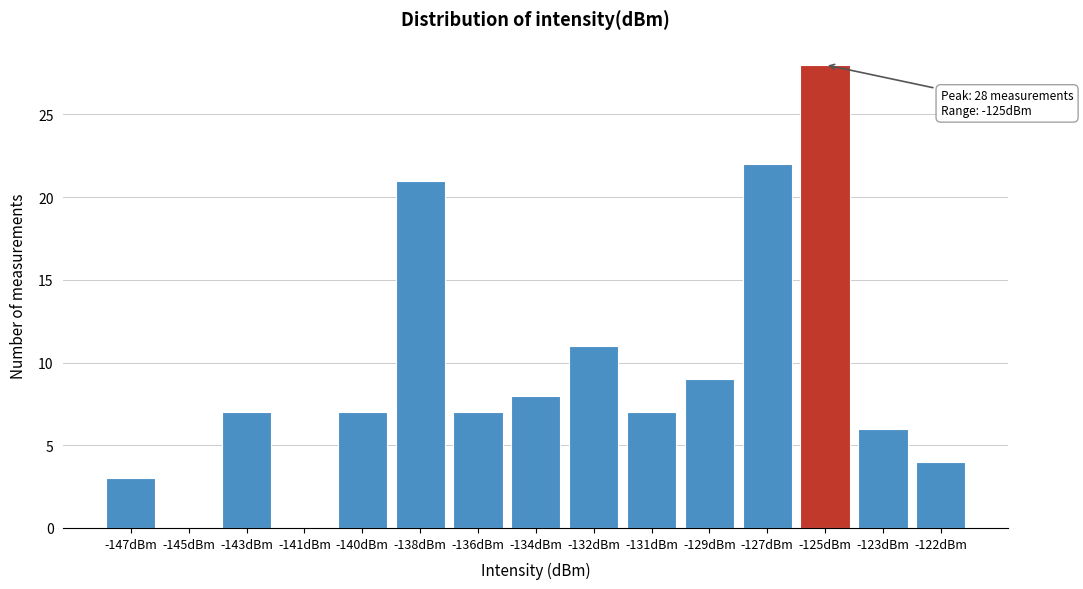

Reading left to right, extract all data points from this chart.

-147dBm=3	-145dBm=0	-143dBm=7	-141dBm=0	-140dBm=7	-138dBm=21	-136dBm=7	-134dBm=8	-132dBm=11	-131dBm=7	-129dBm=9	-127dBm=22	-125dBm=28	-123dBm=6	-122dBm=4